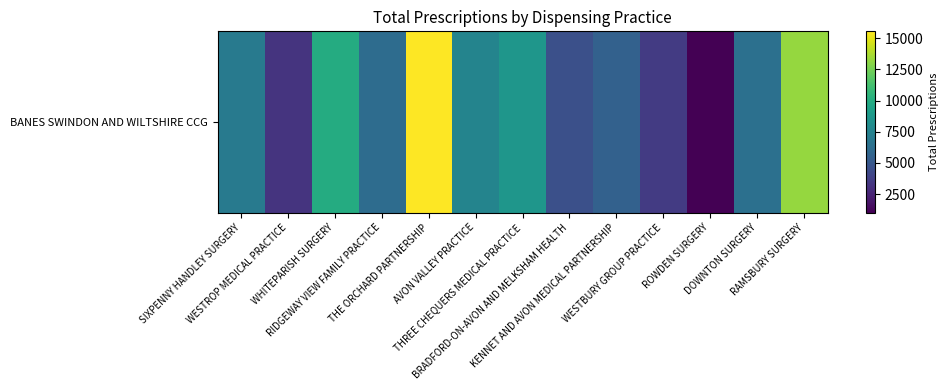

At which category does the chart reach its minimum across all series?

ROWDEN SURGERY